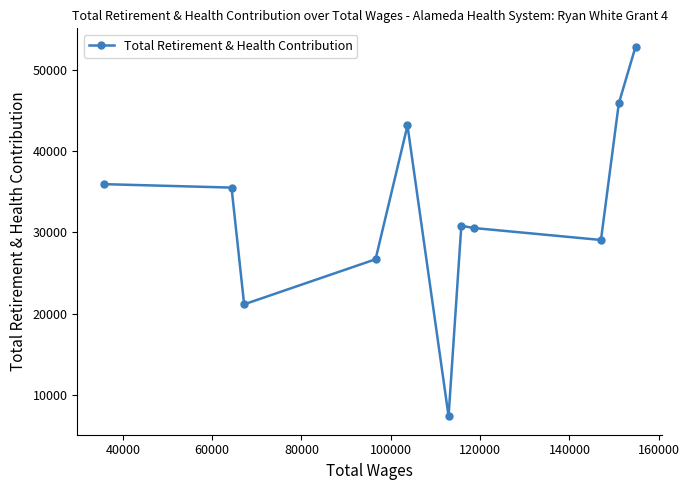

What is the average value?

32614